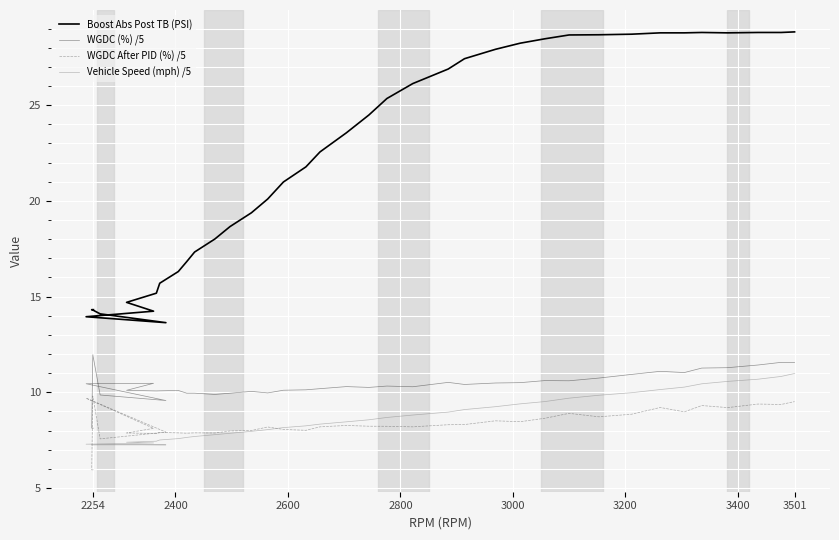

Is the value of Boost Abs Post TB (PSI) at 16 greater than the value of WGDC (%) /5 at 36?

Yes